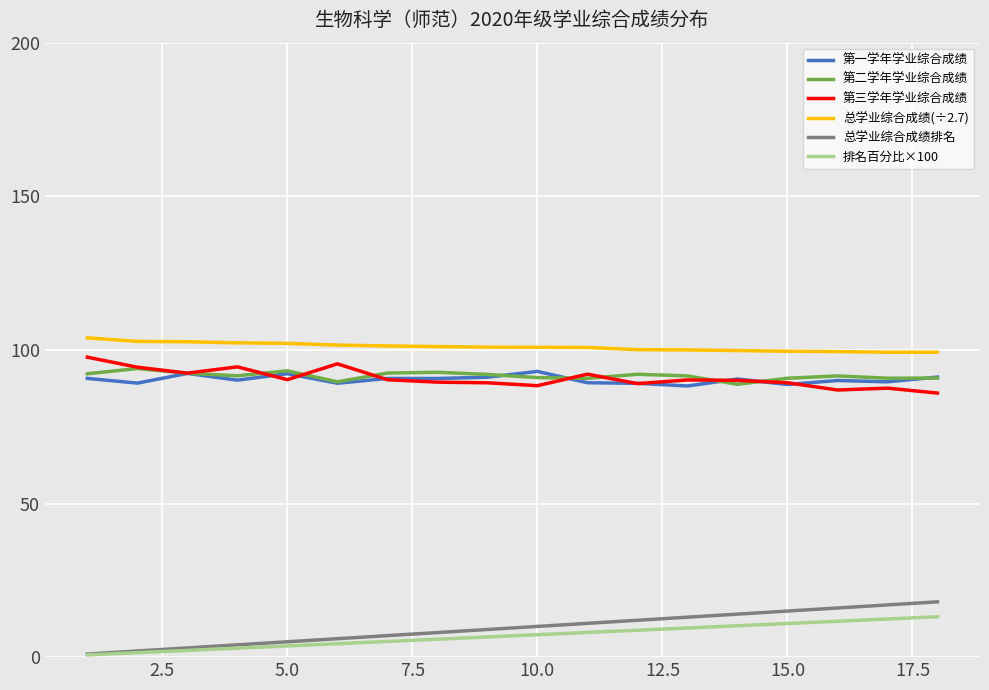

What is the sum of all 第三学年学业综合成绩 values?

1633.4